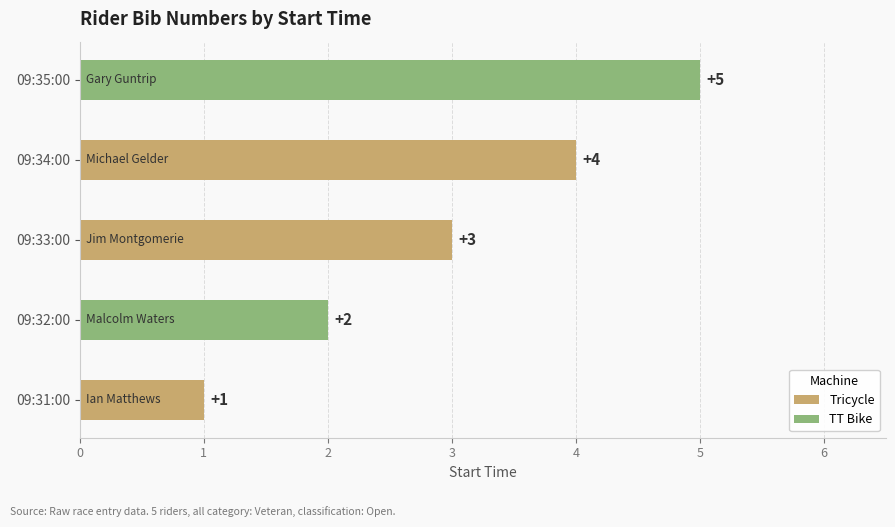

Reading left to right, transcribe all the data shown in this chart.

09:31:00=1	09:32:00=2	09:33:00=3	09:34:00=4	09:35:00=5